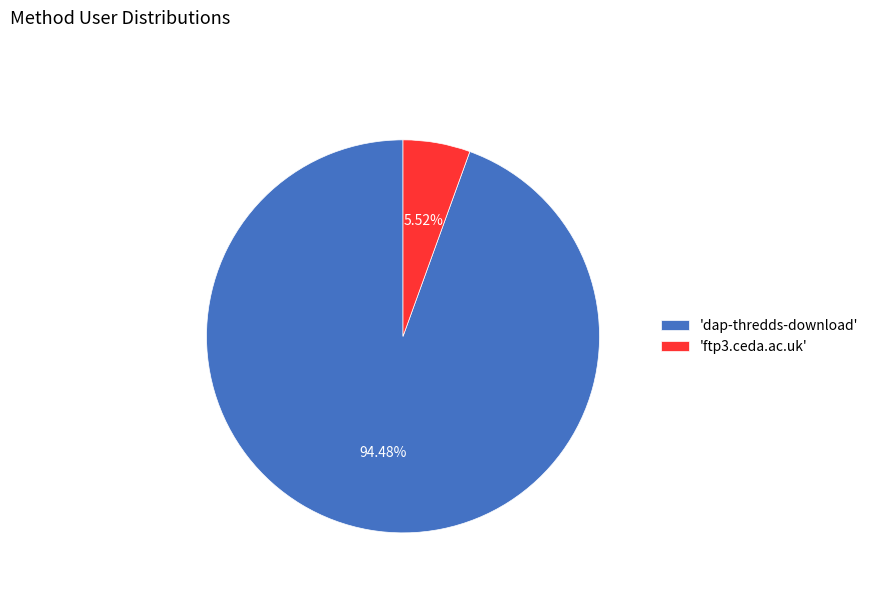

Do 'dap-thredds-download' and 'ftp3.ceda.ac.uk' together represent more than half of the pie?

Yes